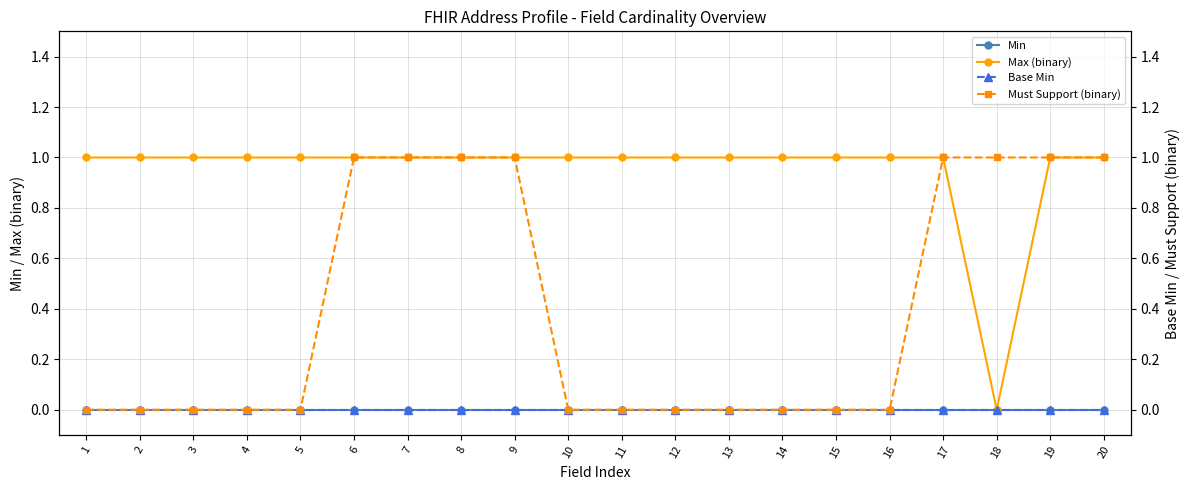

What is the maximum value shown in the chart?

1